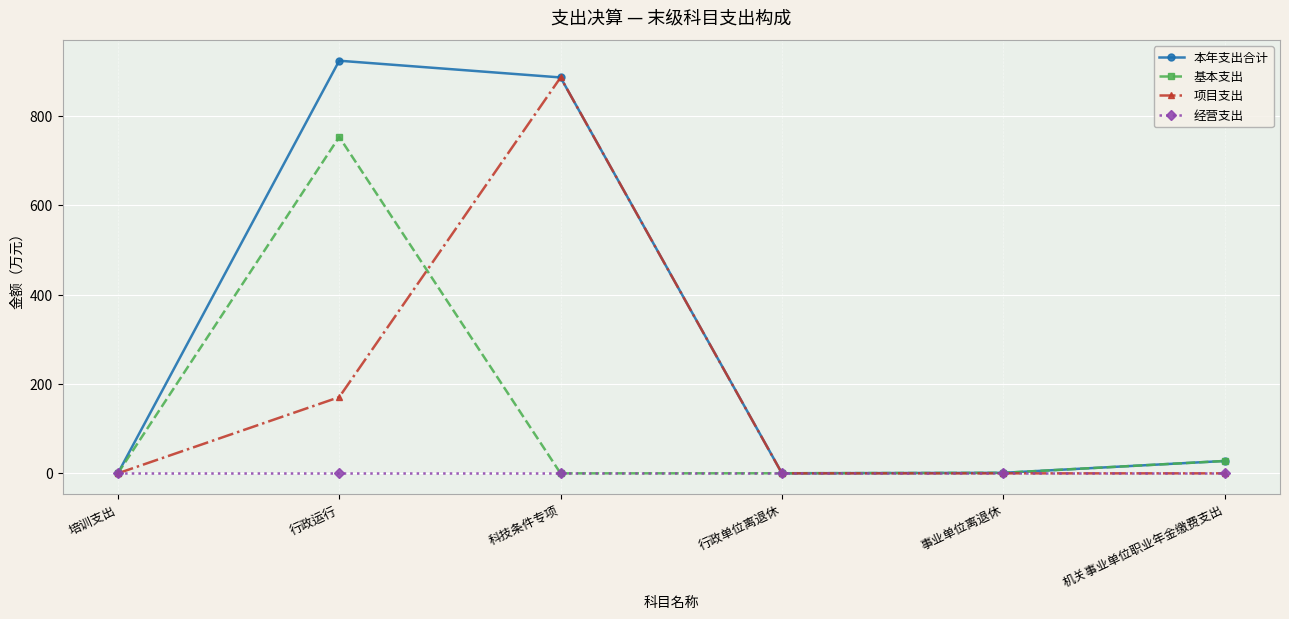

What is the maximum value for 基本支出?

752.6